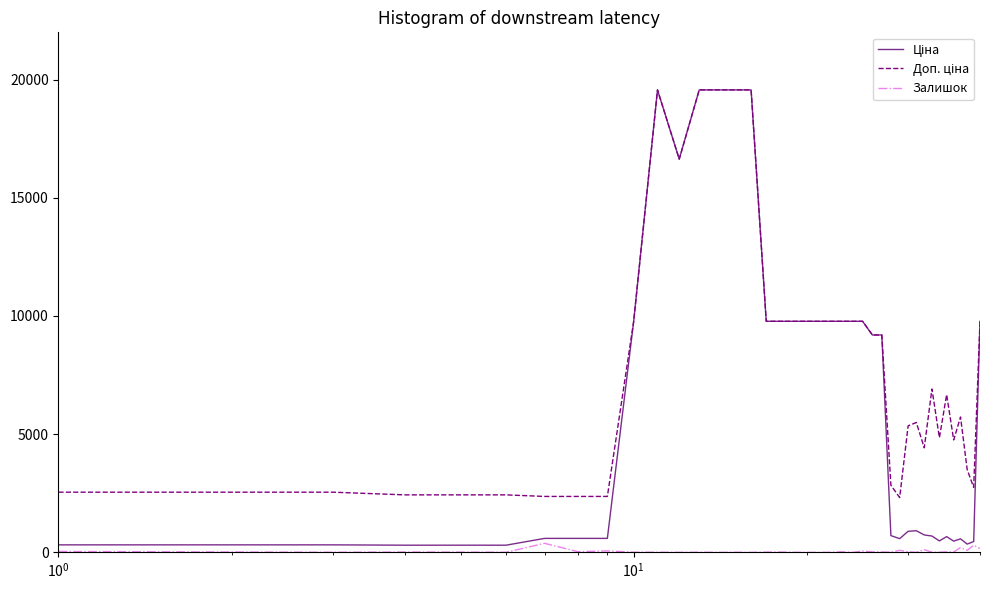

Count the number of categories in the chart.

40